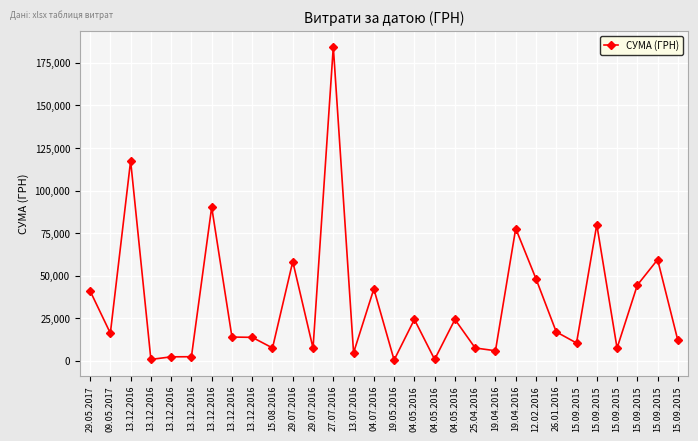

How many categories are shown in the chart?

30